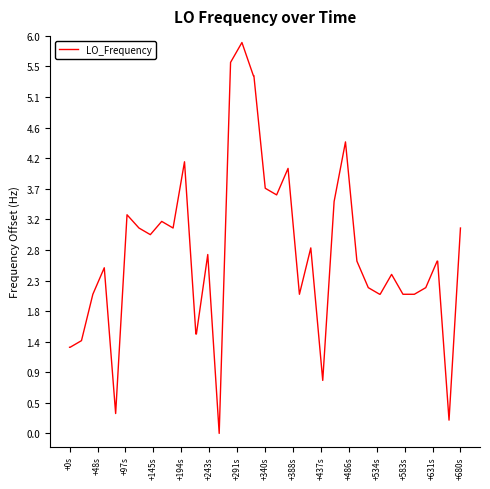

What is the difference between the maximum and minimum values?

5.9